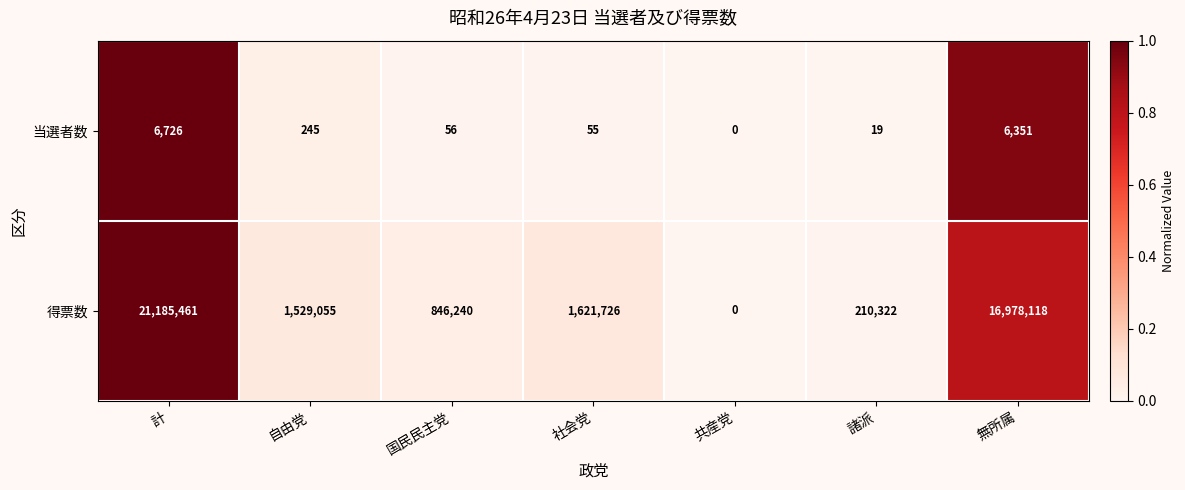

What is the approximate value of 得票数 at 計, to the nearest 10?

21185460